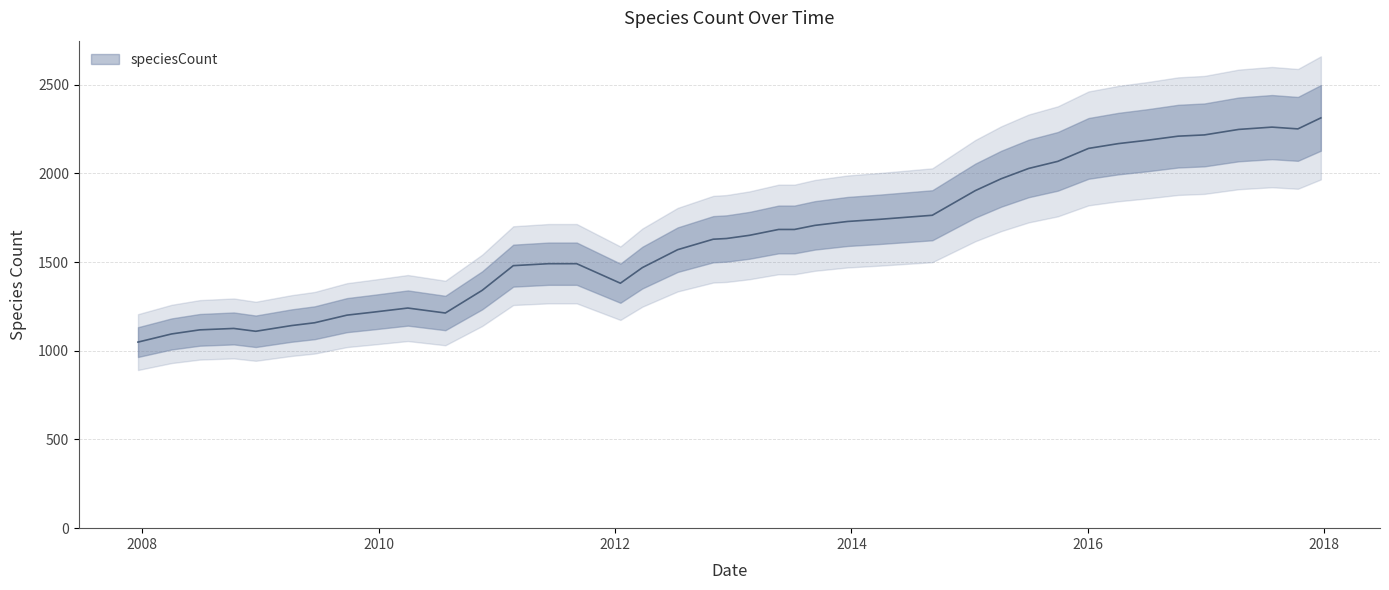

Reading left to right, what are all the values shown in this chart?

2007-12-19=1049	2008-04-01=1095	2008-06-27=1118	2008-10-10=1126	2008-12-17=1110	2009-04-06=1142	2009-06-17=1158	2009-09-25=1201	2009-12-16=1218	2010-04-01=1241	2010-07-26=1213	2010-11-17=1341	2011-02-21=1480	2011-06-10=1491	2011-09-05=1491	2012-01-18=1381	2012-03-26=1469	2012-07-13=1570	2012-10-31=1629	2012-12-11=1633	2013-02-20=1651	2013-05-21=1684	2013-07-09=1684	2013-09-10=1707	2013-12-20=1729	2014-03-28=1741	2014-09-08=1764	2015-01-19=1903	2015-04-09=1970	2015-07-03=2028	2015-10-01=2068	2016-01-04=2141	2016-04-05=2168	2016-07-04=2187	2016-10-07=2210	2016-12-27=2217	2017-04-12=2248	2017-07-24=2261	2017-10-12=2251	2017-12-22=2313